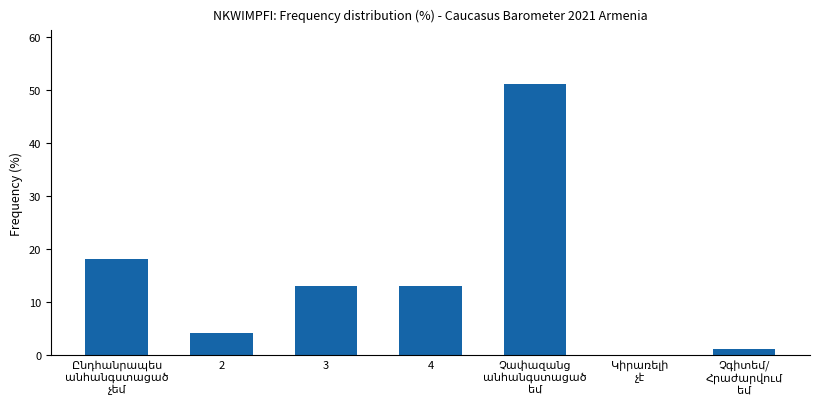

Reading left to right, list all the values displayed in this chart.

18	4	13	13	51	0	1